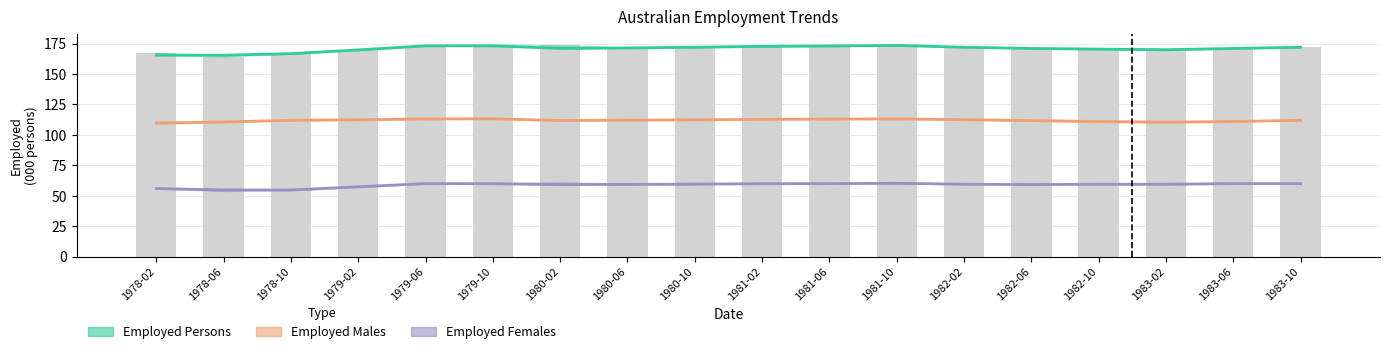

List the labels in order of Trend (Persons) value, smallest first.

1978-06, 1978-02, 1978-10, 1979-02, 1983-02, 1982-10, 1982-06, 1983-06, 1980-02, 1980-06, 1982-02, 1983-10, 1980-10, 1981-02, 1981-06, 1979-10, 1979-06, 1981-10